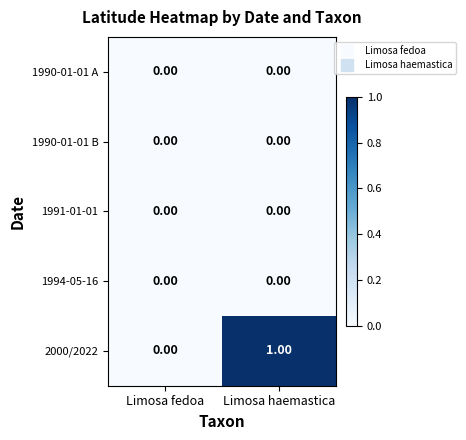

Which label corresponds to the largest value in the chart?

Limosa haemastica